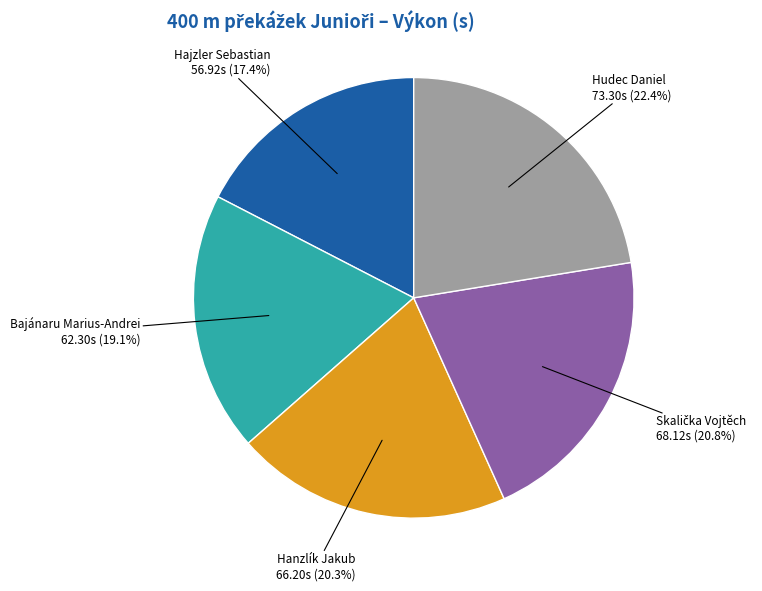

How many segments does this pie chart have?

5